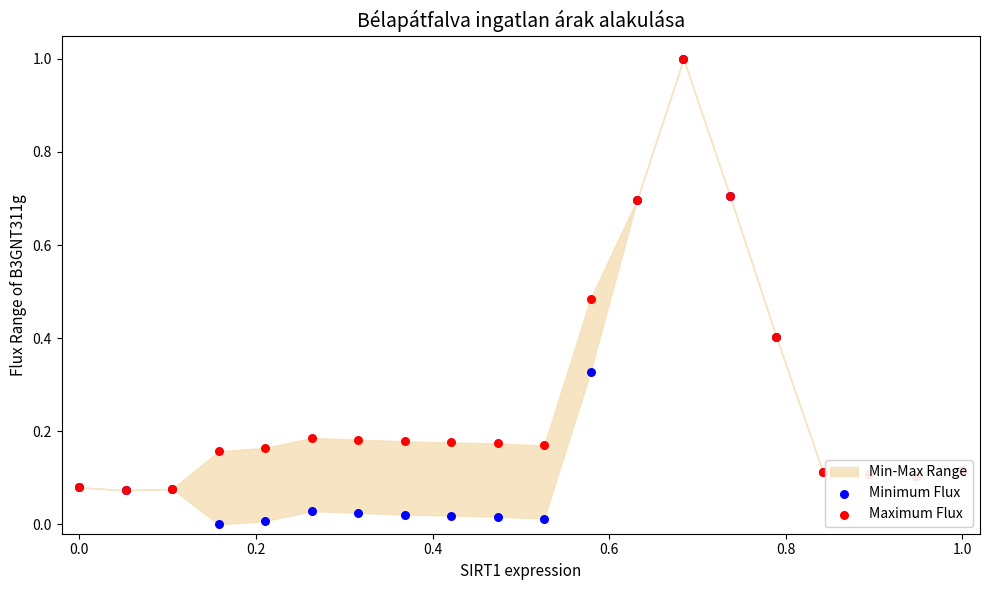

Which series has the largest total across all categories?

Maximum Flux